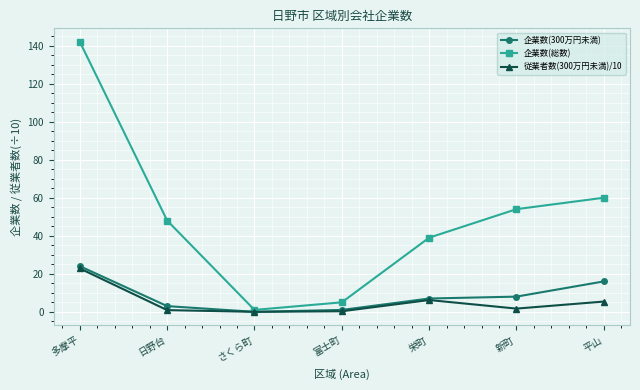

At 平山, list the series in order from largest to smallest.

企業数(総数), 企業数(300万円未満), 従業者数(300万円未満)/10